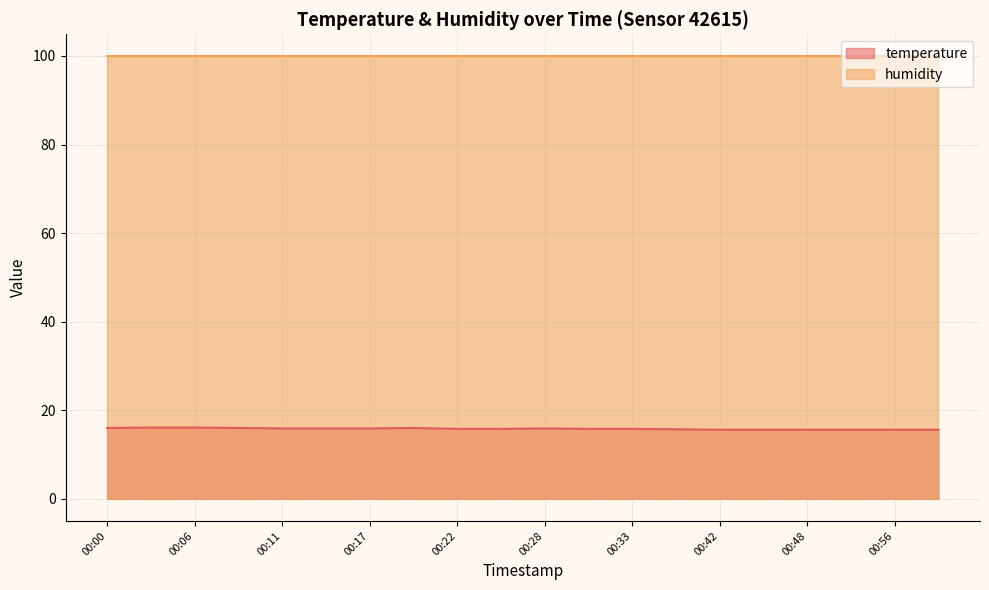

At which label is the value closest to 15?

00:42